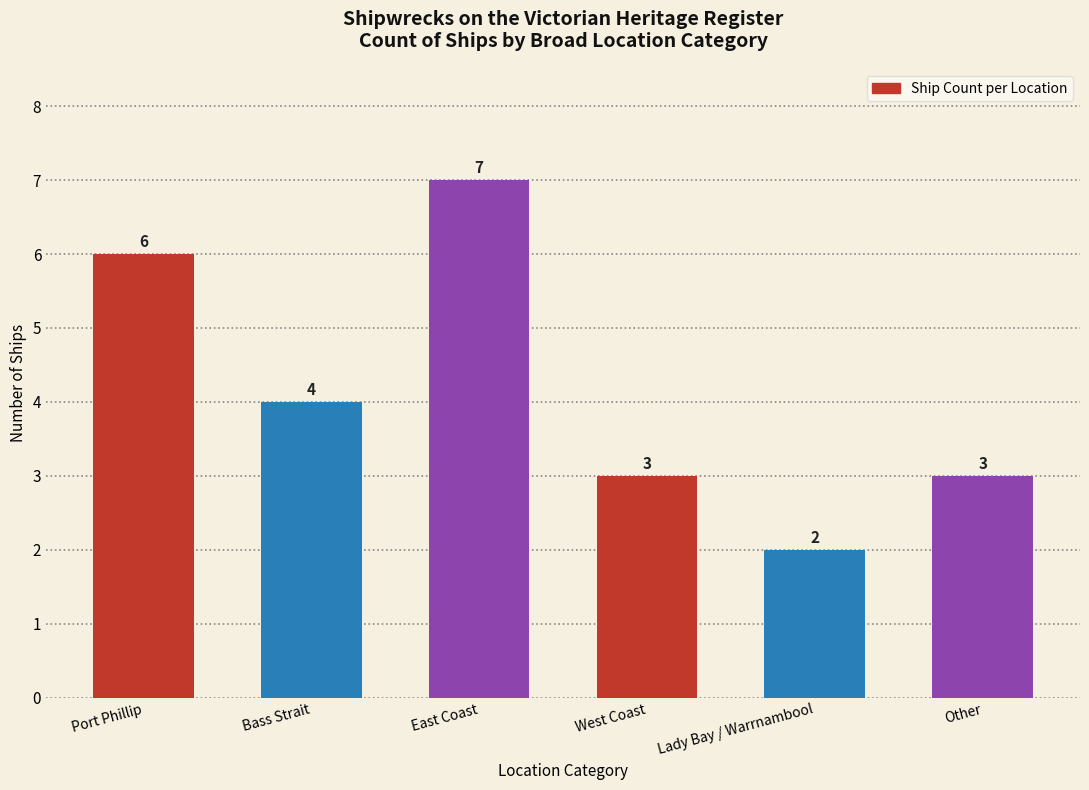

What value does the data have at West Coast?

3